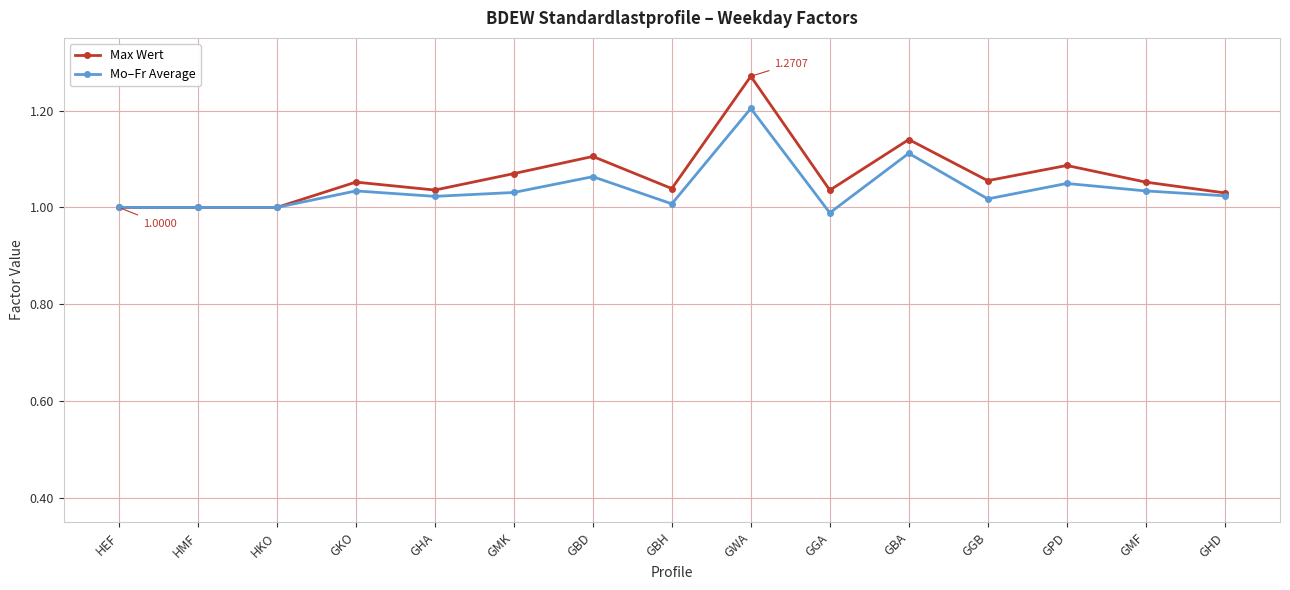

The value of Mo–Fr Average at GHA is 0.5. True or false?

False